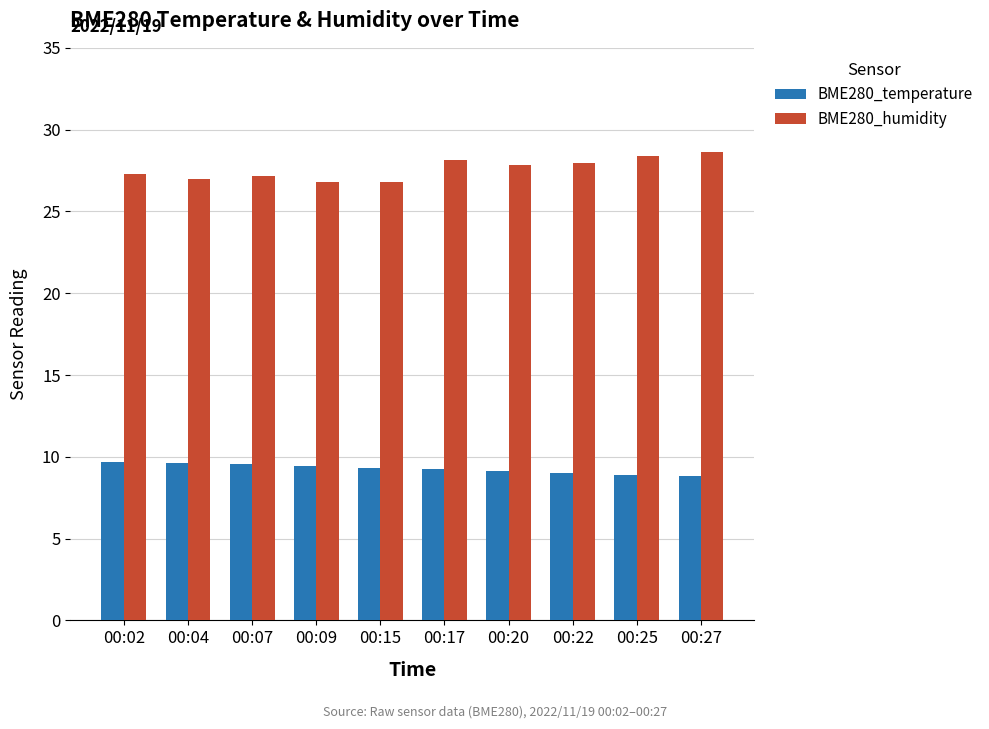

What is the total value across all series at 00:07?

36.7